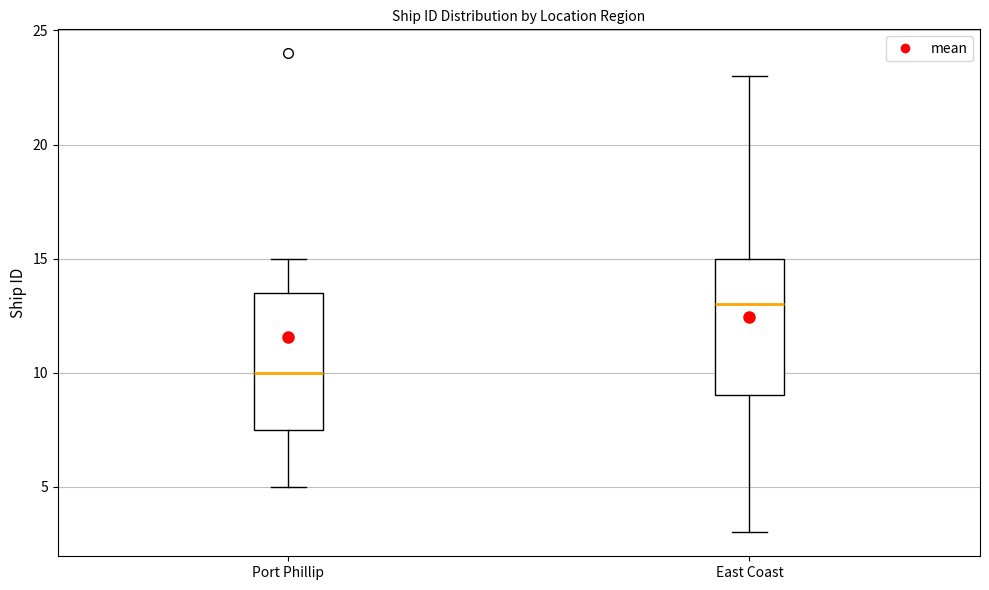

Which box has the lowest median line?

Port Phillip